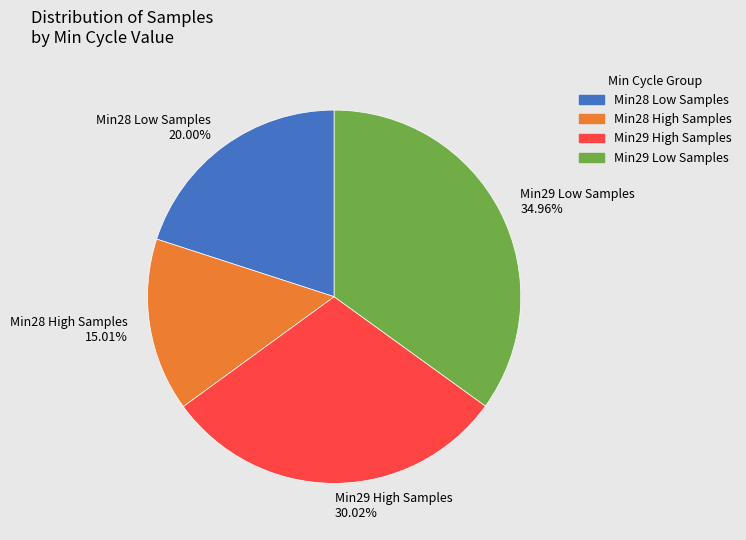

Approximately how many times larger is the value at Min28 Low Samples compared to Min28 High Samples?

1.3